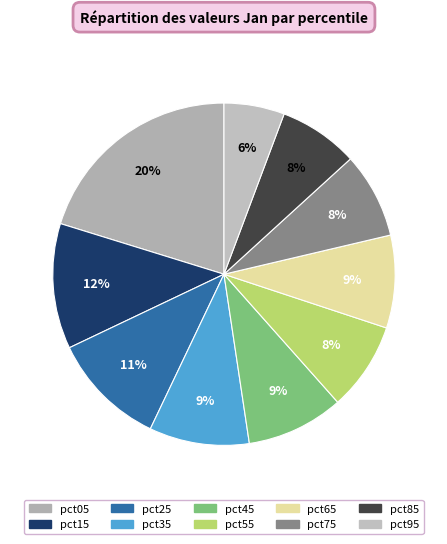

What is the change in value from pct15 to pct35?

-0.3